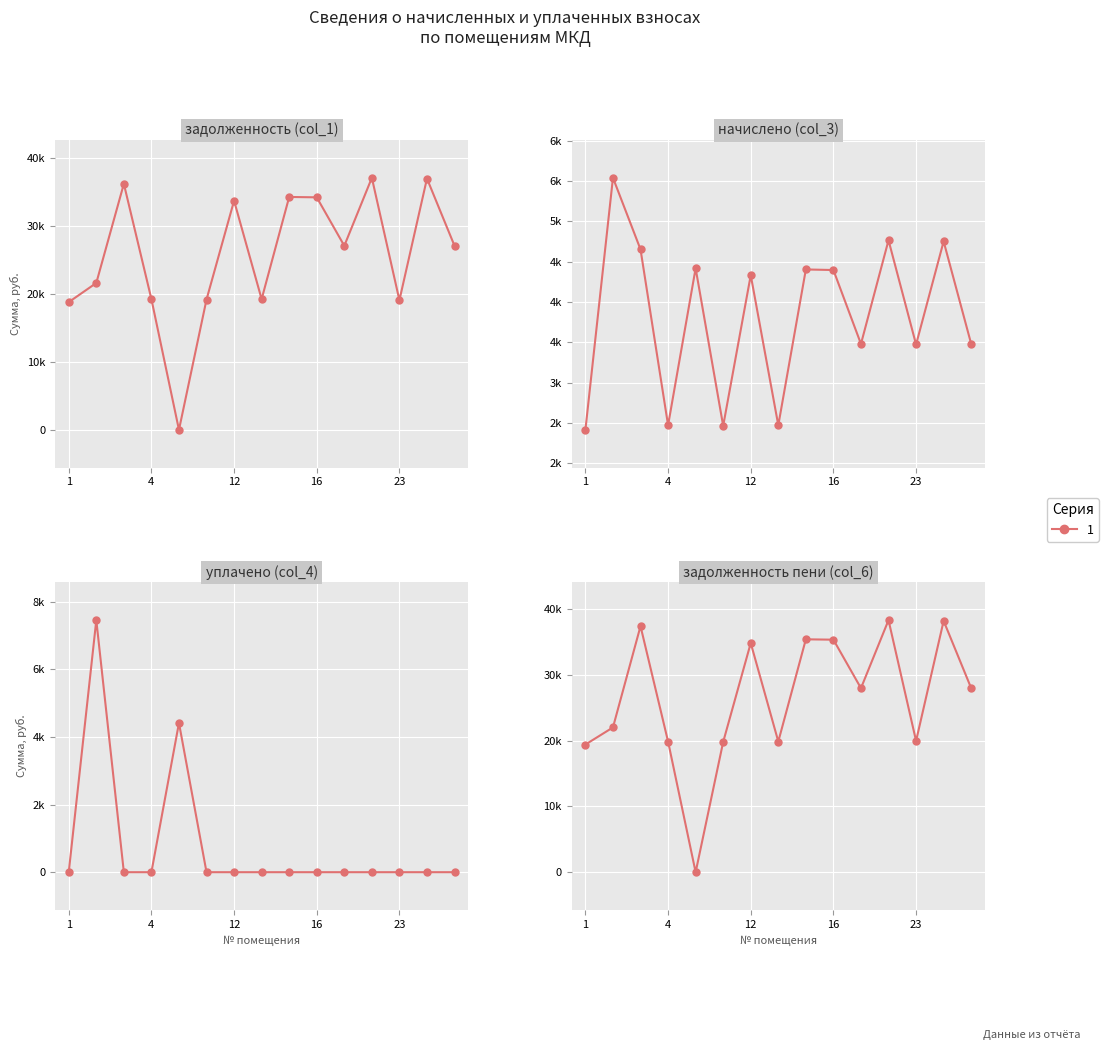

What is the difference between the начислено (col_3) values at 16 and 2?

1143.7